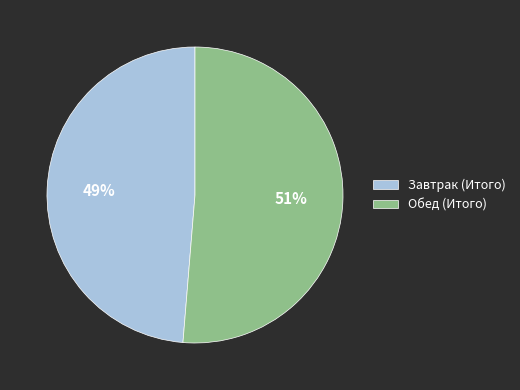

Do Завтрак (Итого) and Обед (Итого) together represent more than half of the pie?

Yes